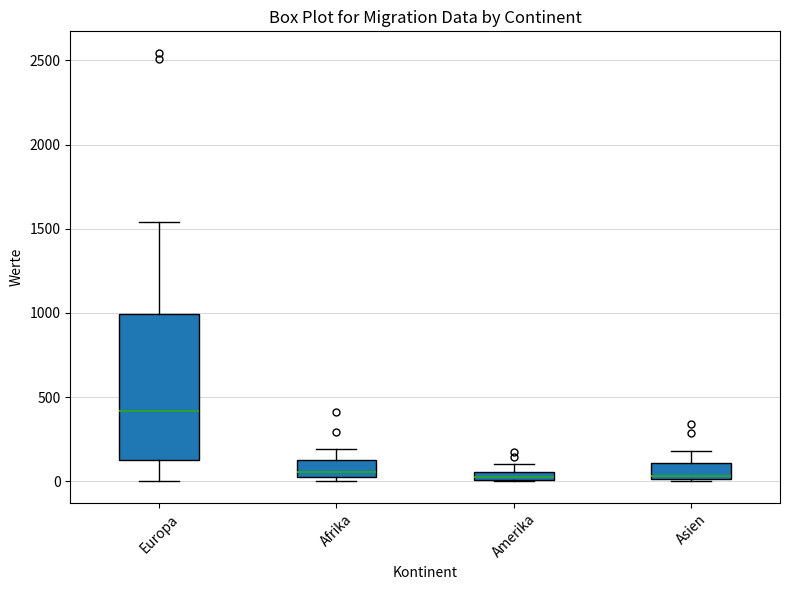

Which box's median line is the highest?

Europa